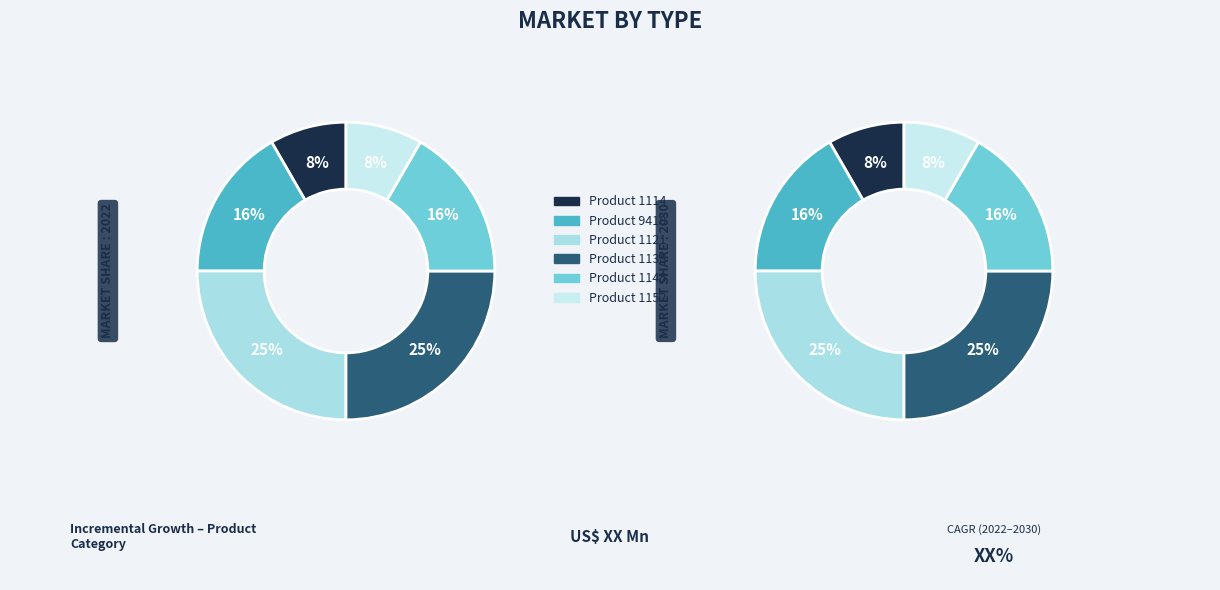

To the nearest percent, what is the average slice percentage?

17%